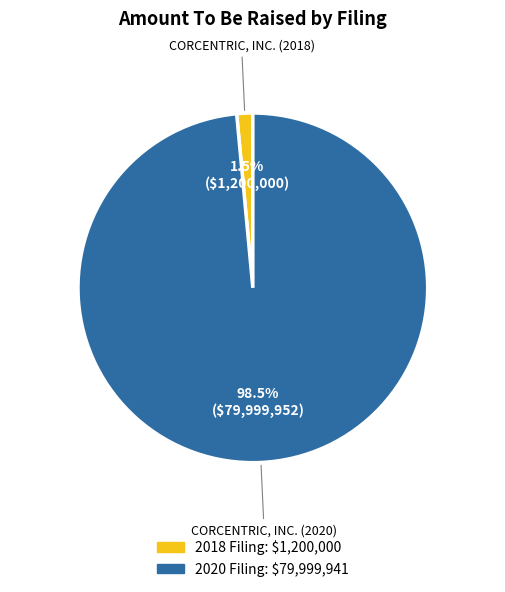

Does any single category account for the majority?

Yes